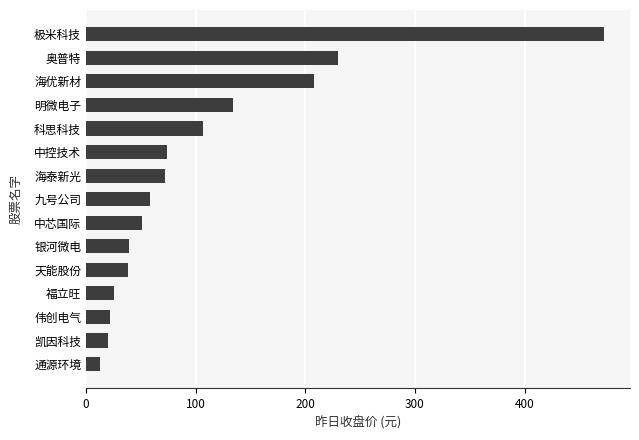

What is the maximum value shown in the chart?

472.5